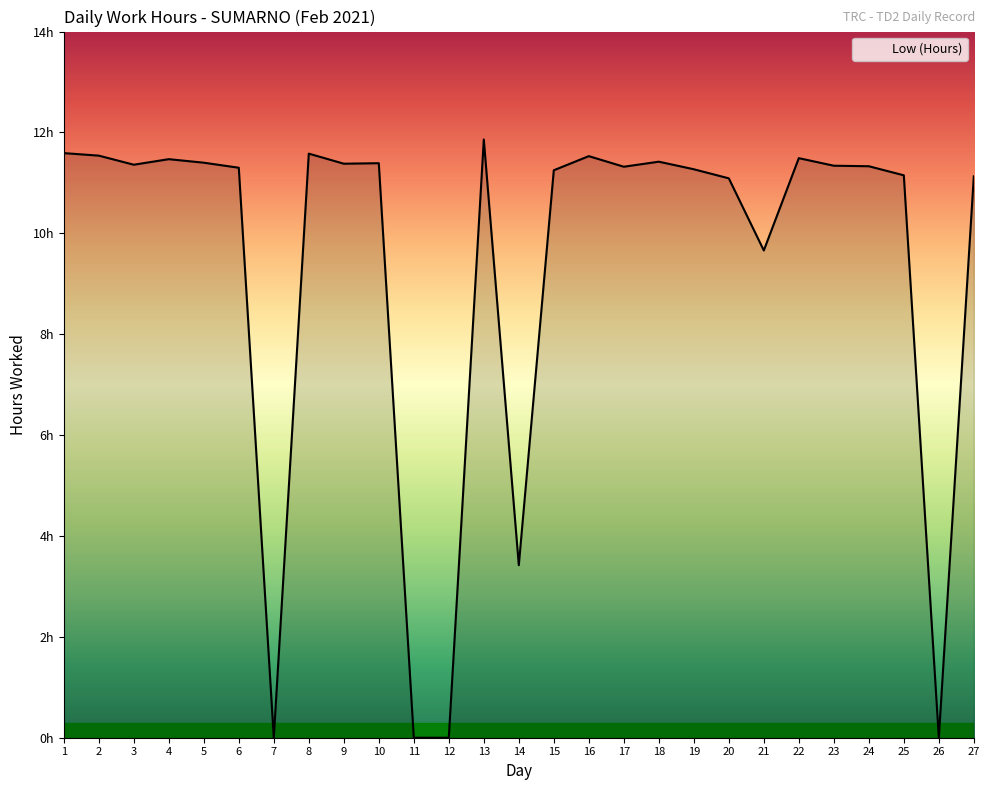

What is the approximate value at 6?

11.3